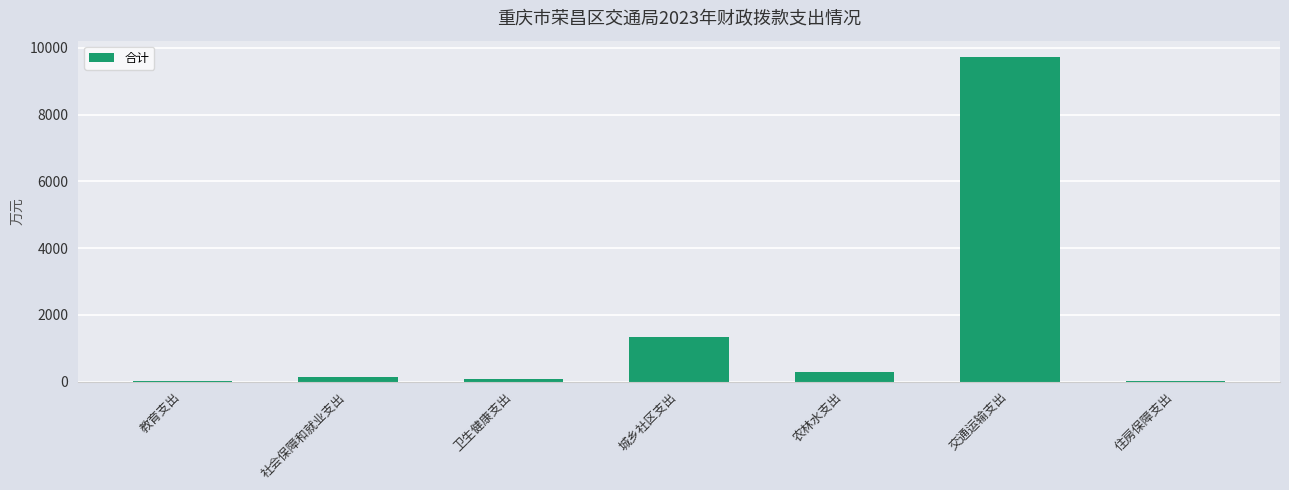

Are the bars grouped side by side (vs. stacked)?

No